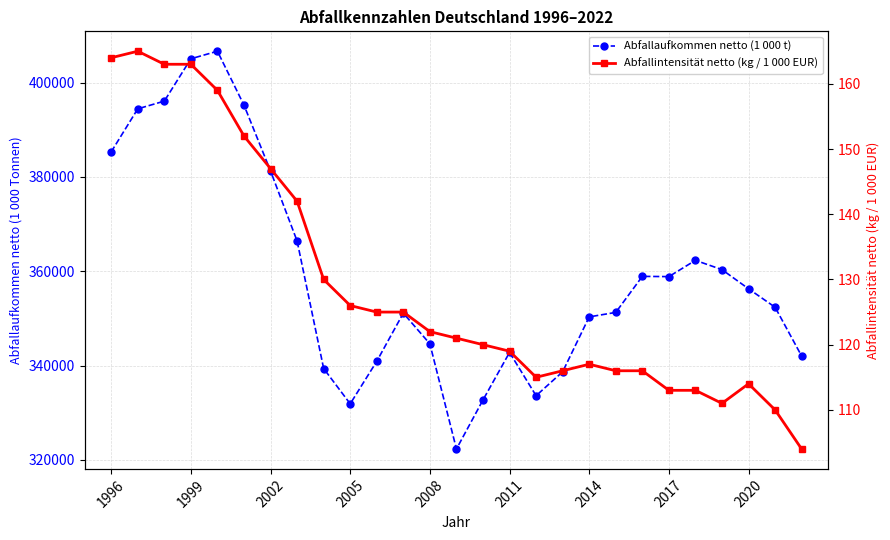

What is the sum of all Abfallintensität netto (kg / 1 000 EUR) values?

3488